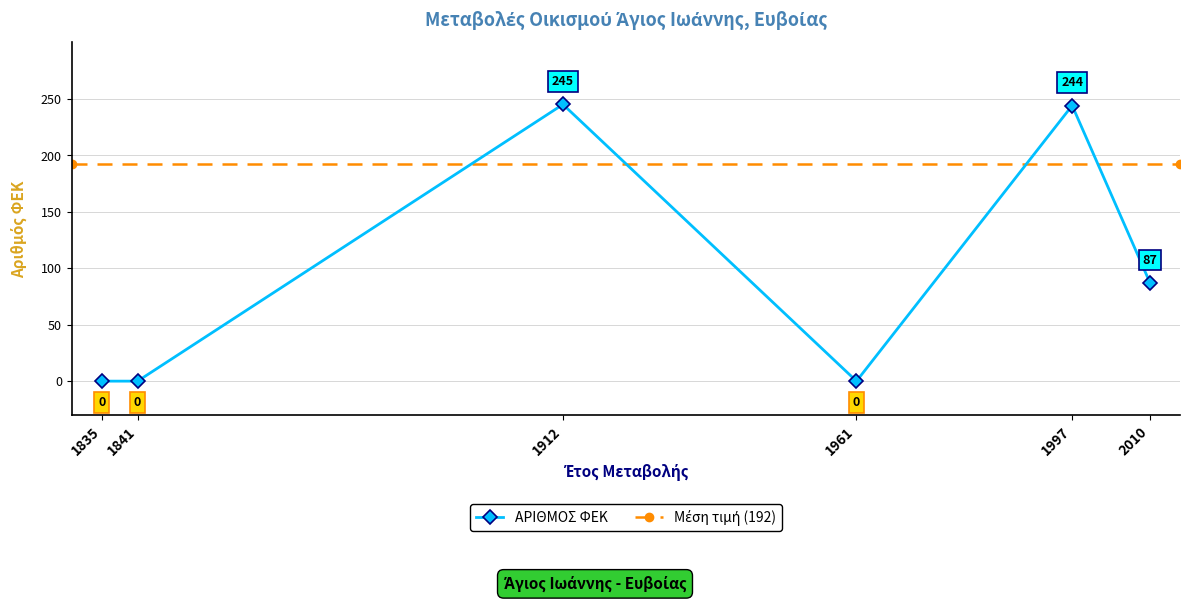

What is the average value?

96